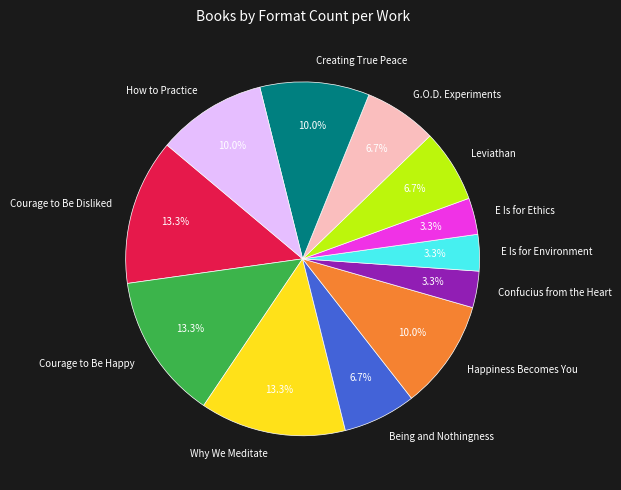

Does Courage to Be Happy represent more than half of the total?

No